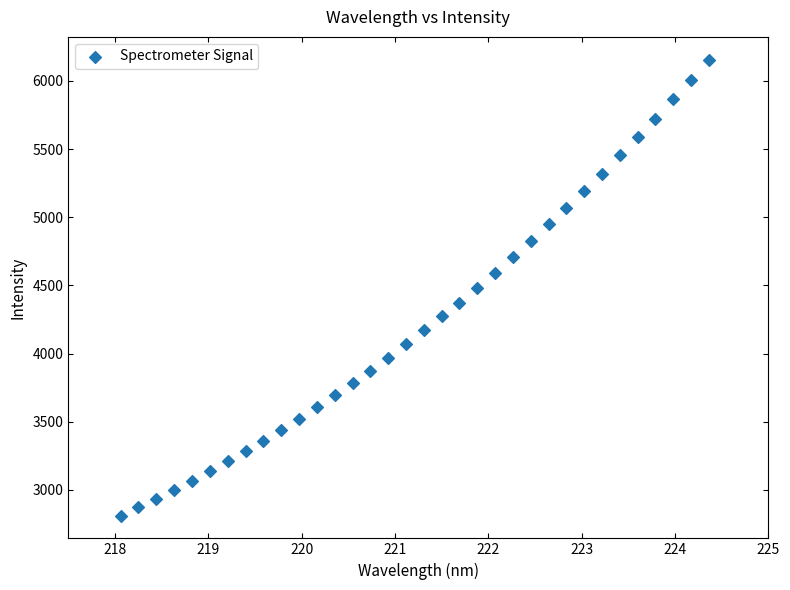

What is the range of X values (max minus min)?

6.3